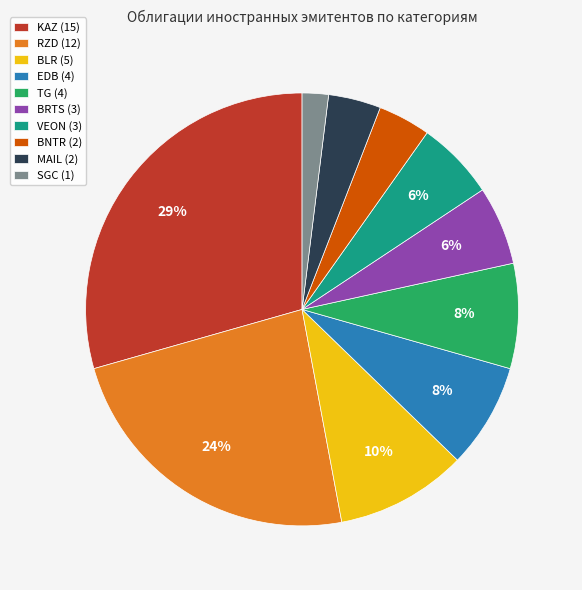

To the nearest percent, what is the combined percentage of TG and VEON?

14%